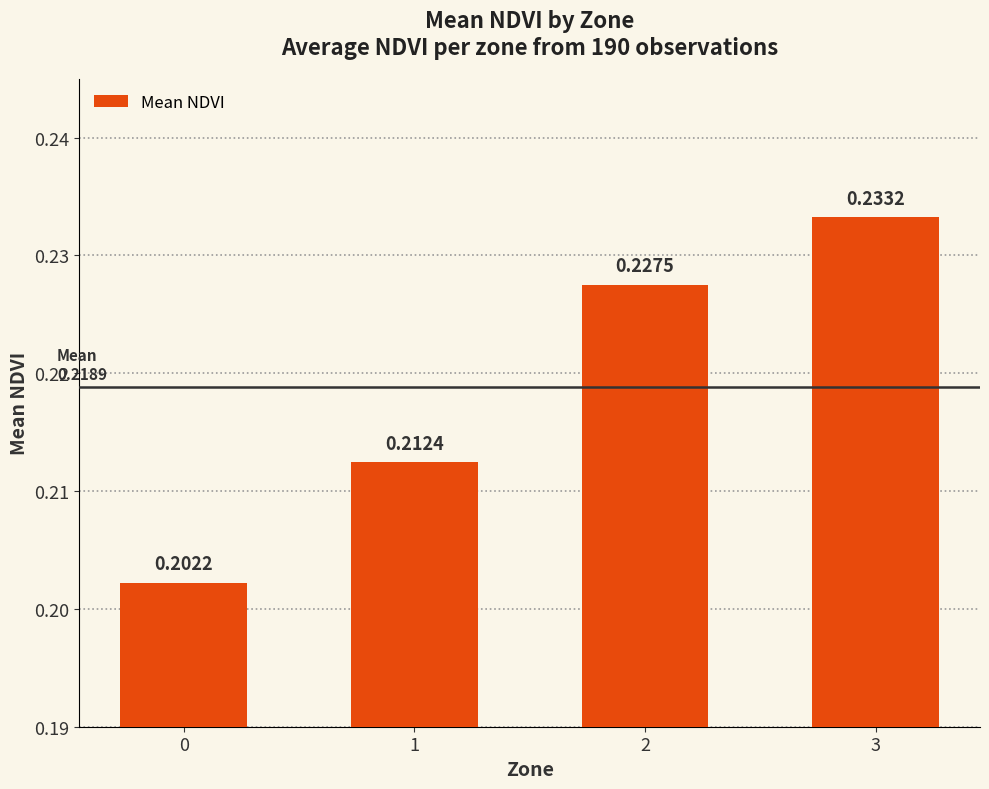

Rank the categories by value from lowest to highest.

0, 1, 2, 3